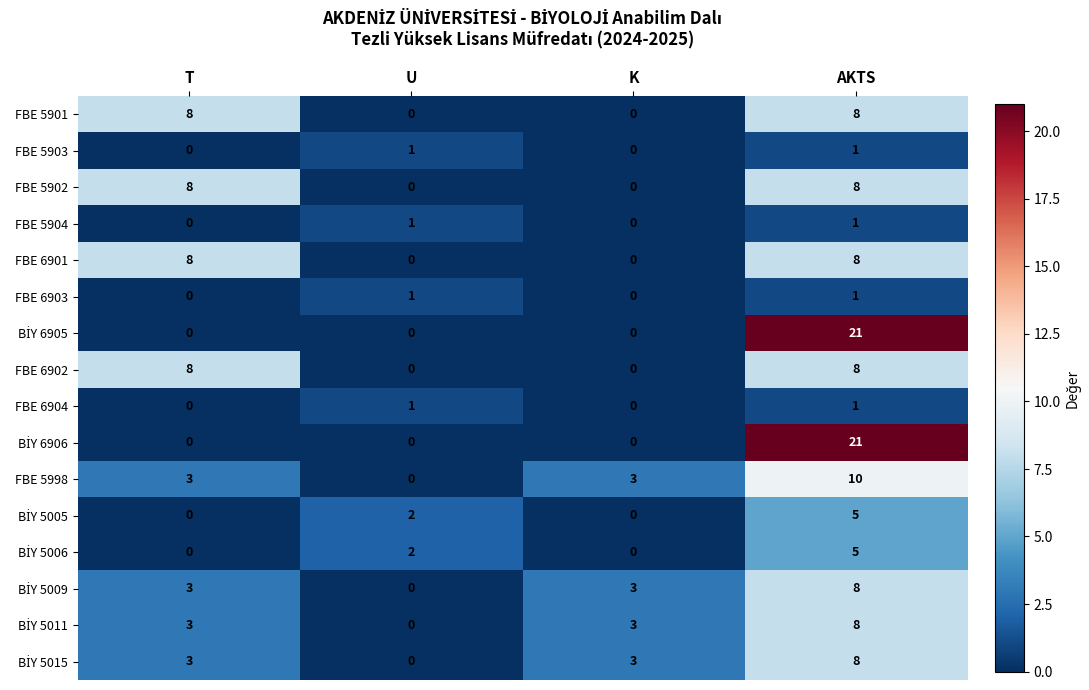

What is the total value across all series at K?

12